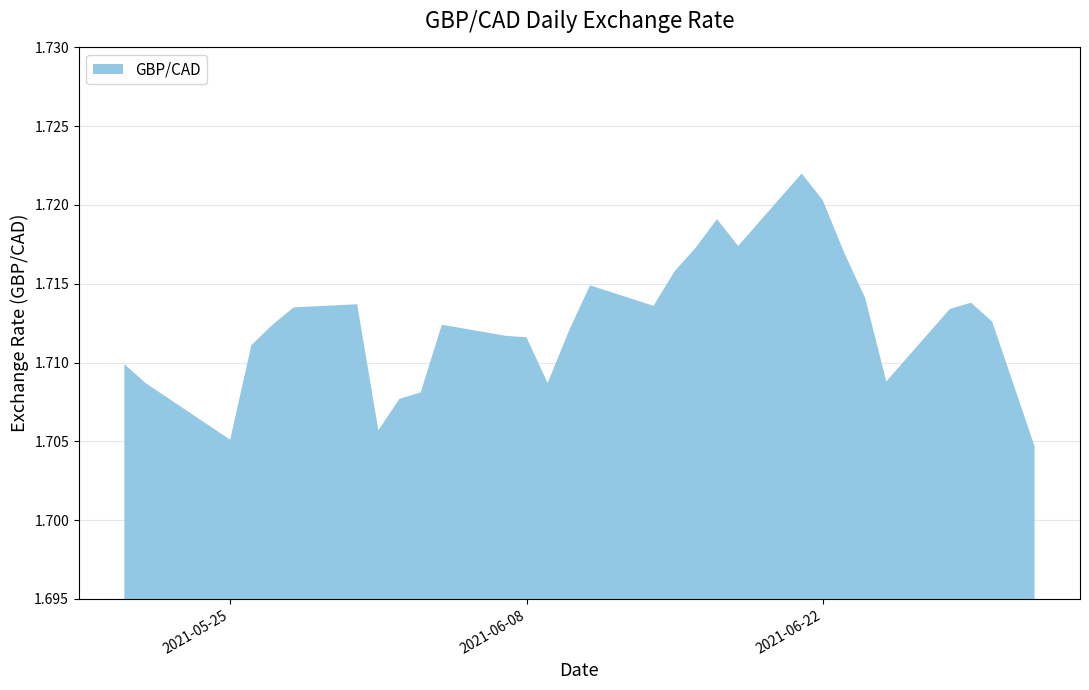

Reading left to right, transcribe all the data shown in this chart.

1.7	1.7	1.7	1.7	1.7	1.7	1.7	1.7	1.7	1.7	1.7	1.7	1.7	1.7	1.7	1.7	1.7	1.7	1.7	1.7	1.7	1.7	1.7	1.7	1.7	1.7	1.7	1.7	1.7	1.7